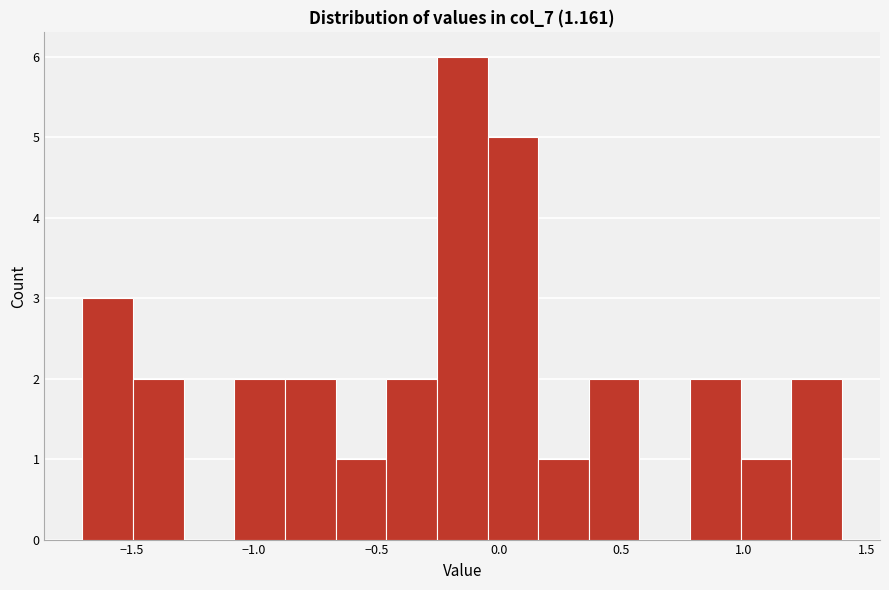

Which range on the x-axis has the tallest bar?

-0.25 to -0.05